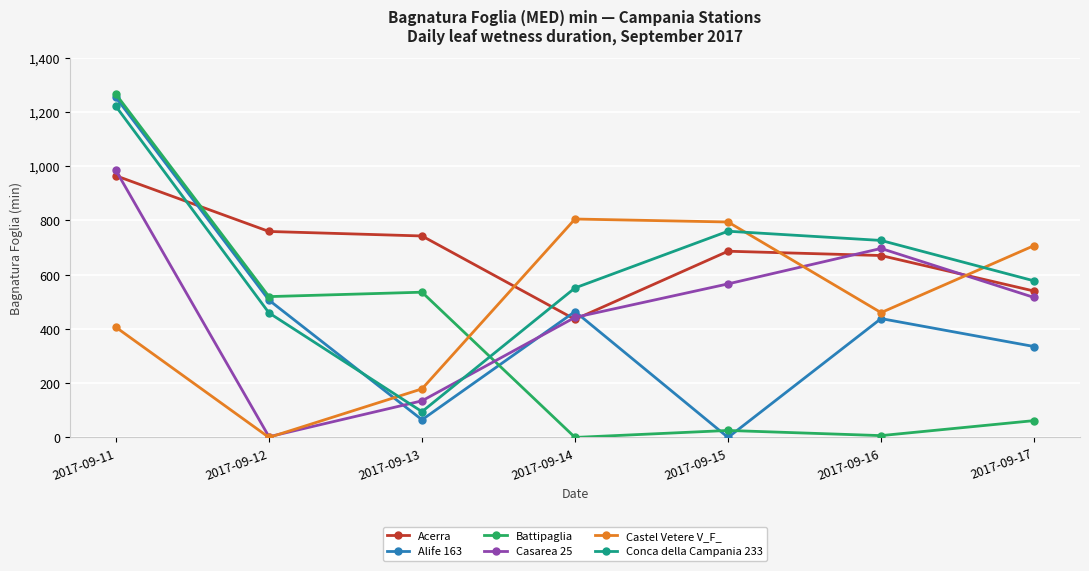

The Conca della Campania 233 series shows 812.1 at 2017-09-17. True or false?

False